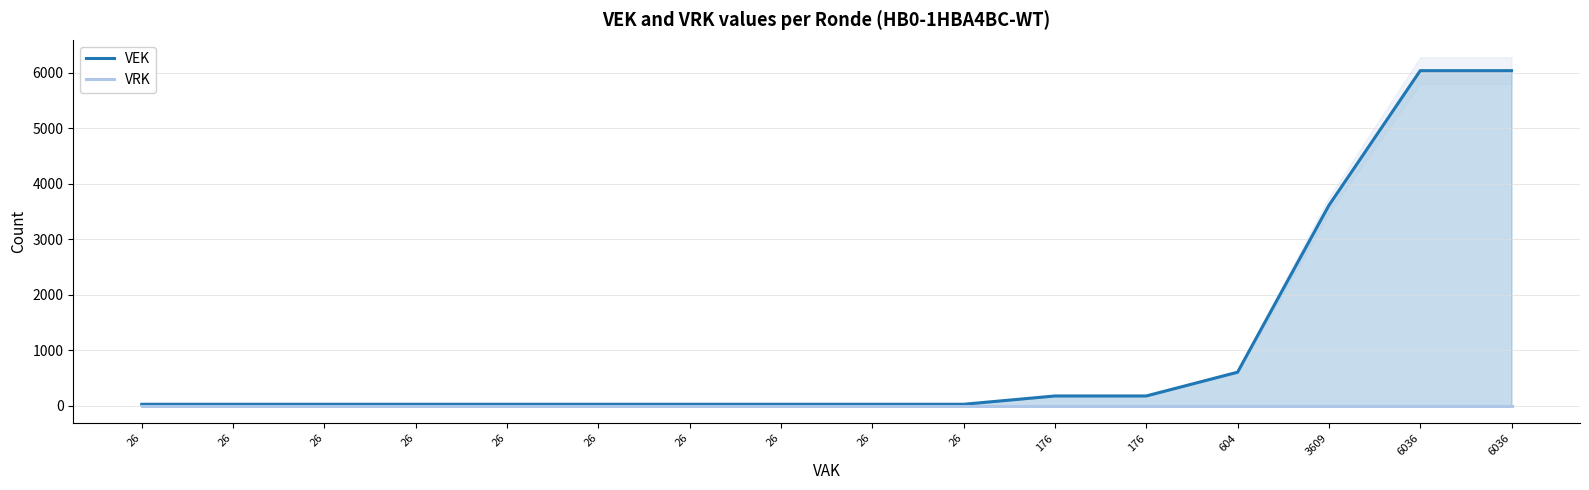

Reading left to right, transcribe all the data shown in this chart.

VEK: 26	26	26	26	26	26	26	26	26	26	176	176	604	3609	6036	6036
VRK: 0	0	0	0	0	0	0	0	0	0	0	0	0	0	0	0